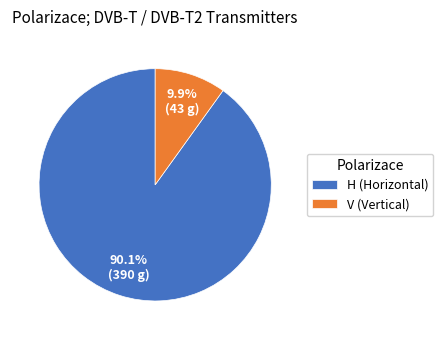

True or false: V accounts for 10% of the total.

True